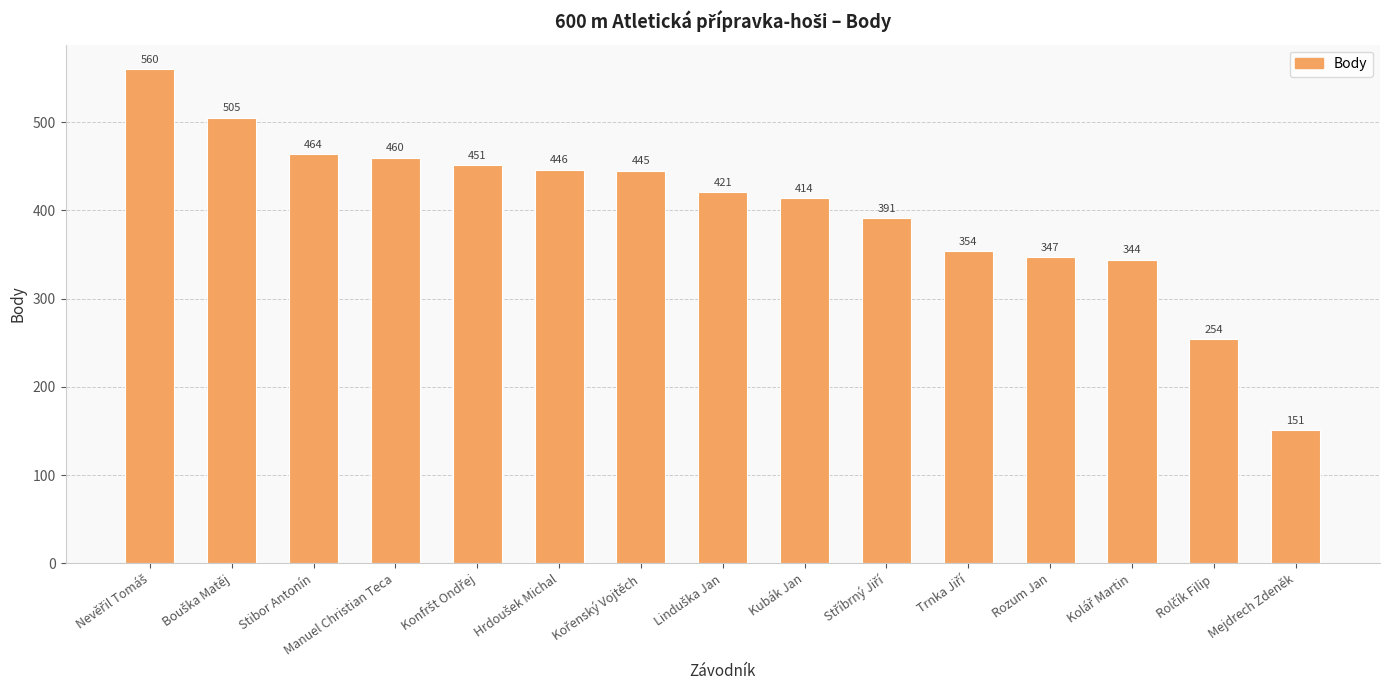

What is the minimum value shown in the chart?

151